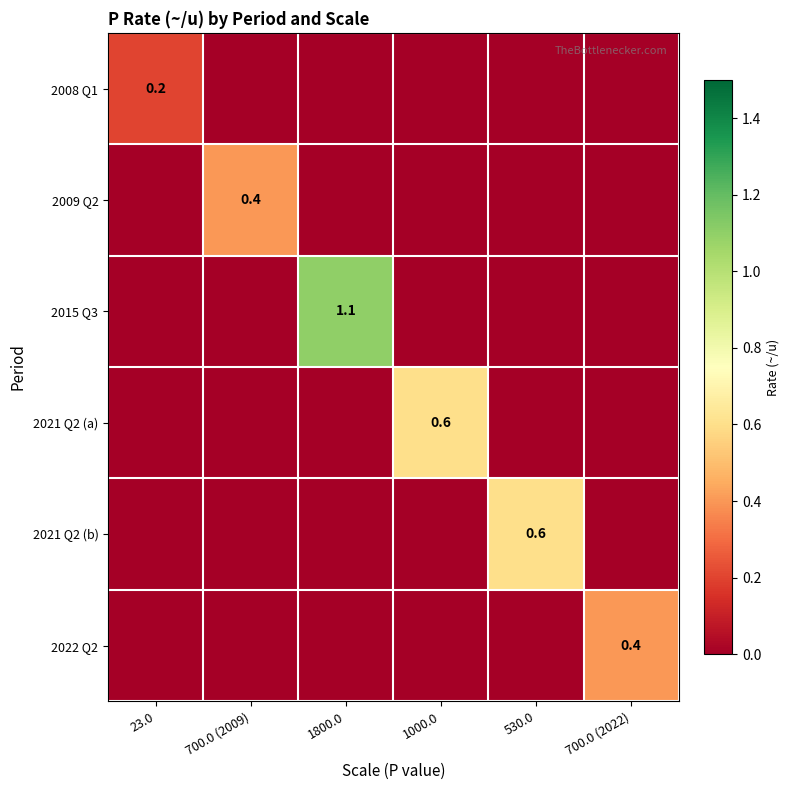

The 2015 Q3 series shows 1.6 at 1800.0. True or false?

False